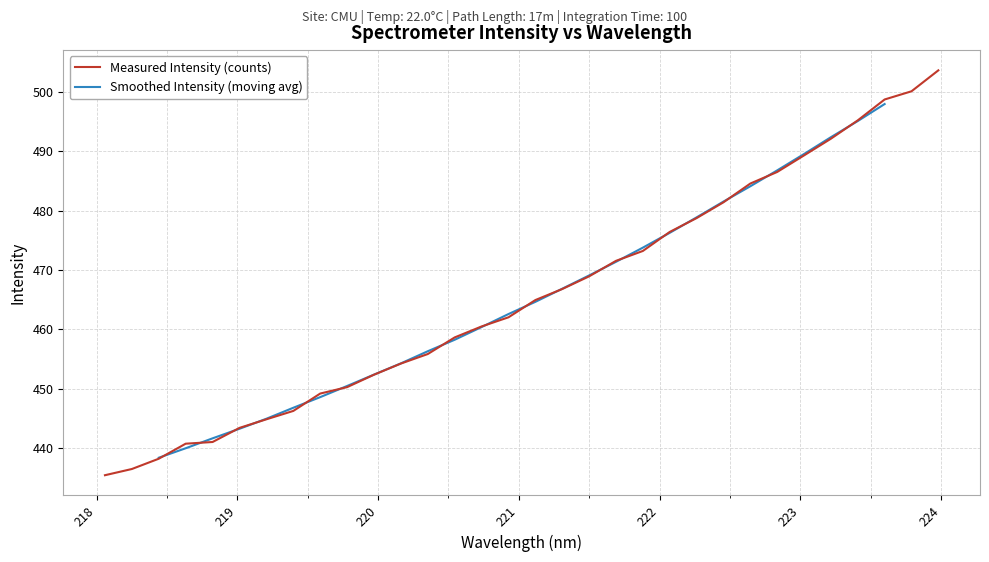

What is the lowest value of the Measured Intensity (counts) series?

435.4